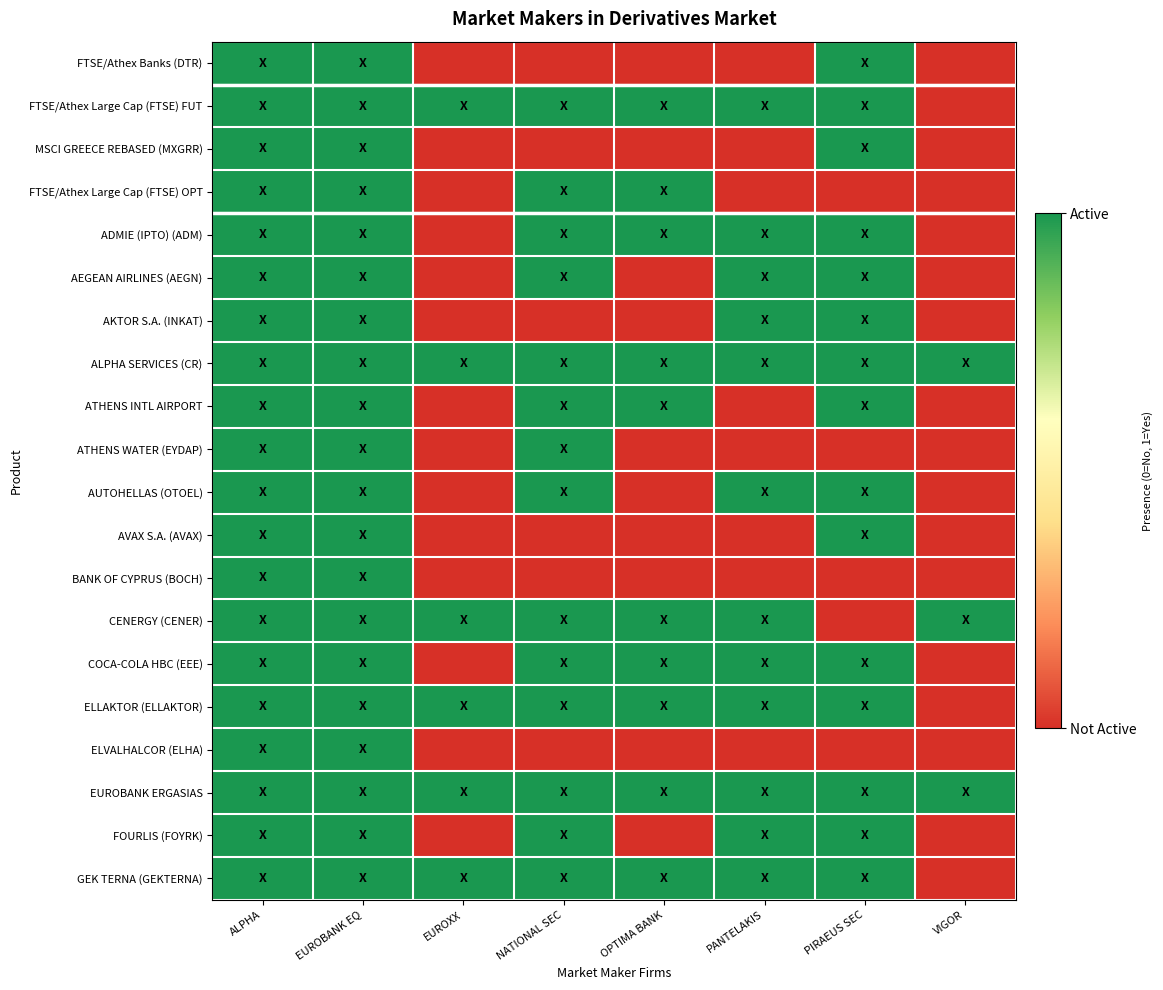

At how many categories does at least one series exceed 0?

8